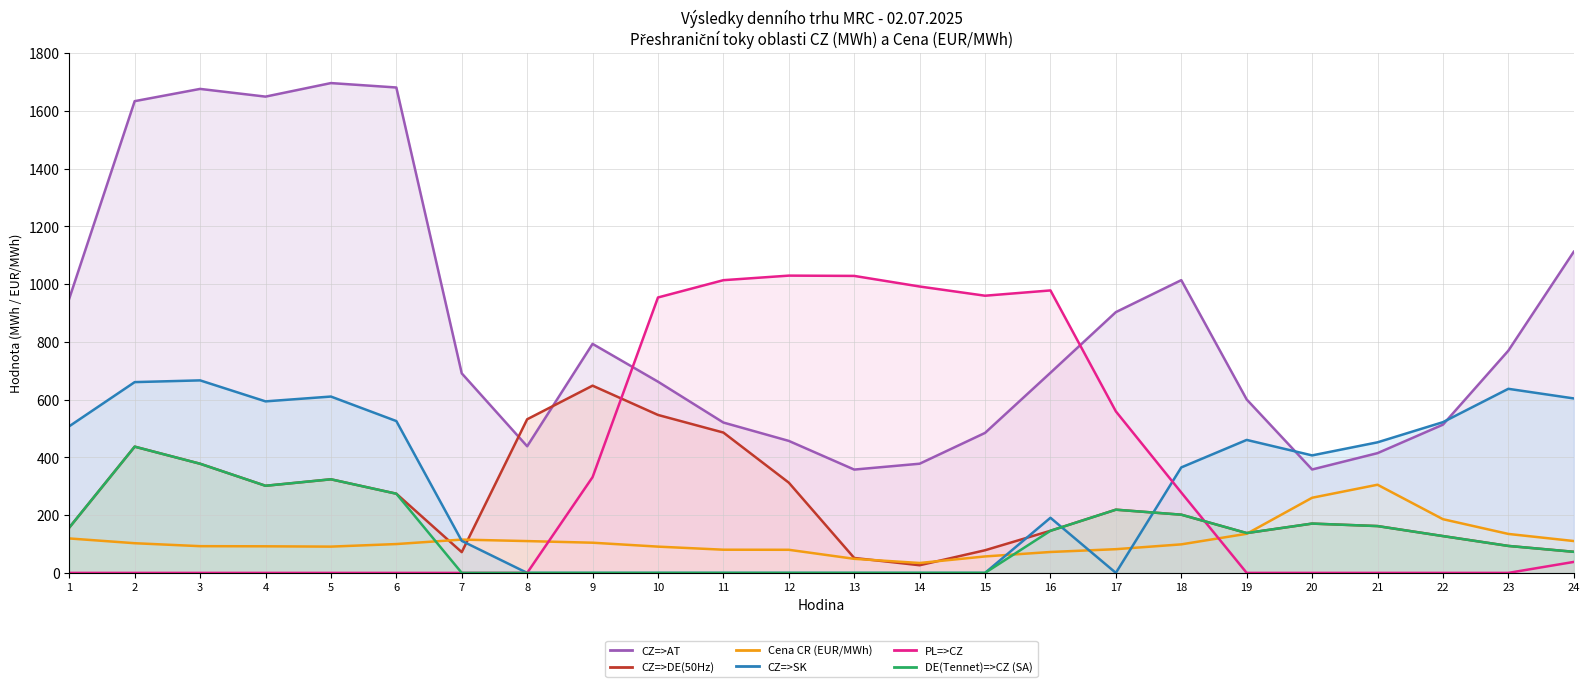

At which category is the sum across all series the highest?

2